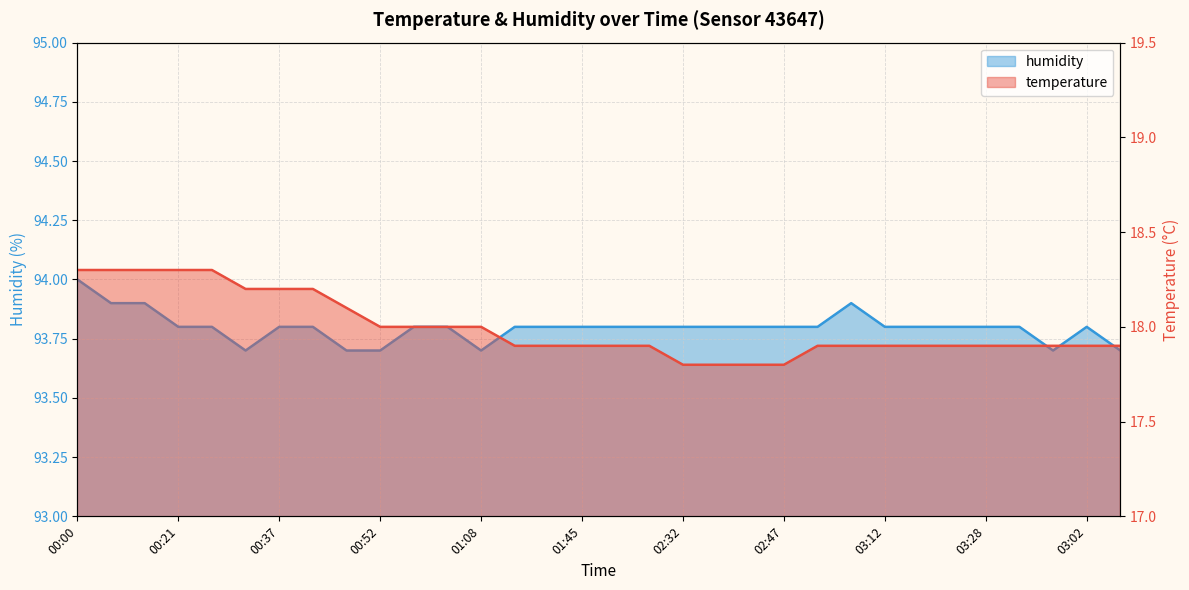

True or false: temperature and humidity cross at least once.

False